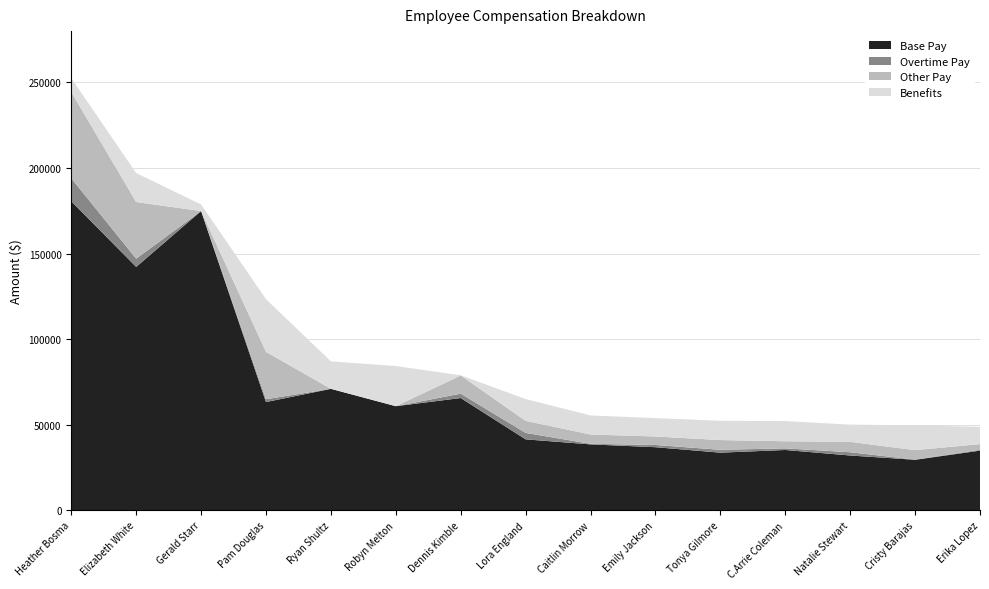

Reading left to right, what are all the values shown in this chart?

Base Pay: Heather Bosma=180602.9	Elizabeth White=142251.5	Gerald Starr=174899.9	Pam Douglas=63308.9	Ryan Shultz=71021.0	Robyn Melton=60888.8	Dennis Kimble=65653.9	Lora England=41517.3	Caitlin Morrow=38583.4	Emily Jackson=36926.7	Tonya Gilmore=33744.4	C.Arrie Coleman=35301.6	Natalie Stewart=32080.6	Cristy Barajas=29582.5	Erika Lopez=34923.8
Overtime Pay: Heather Bosma=13432.4	Elizabeth White=4811.1	Gerald Starr=0.0	Pam Douglas=1665.1	Ryan Shultz=0.0	Robyn Melton=0.0	Dennis Kimble=2558.1	Lora England=3763.0	Caitlin Morrow=327.2	Emily Jackson=1297.7	Tonya Gilmore=1668.4	C.Arrie Coleman=951.5	Natalie Stewart=1902.5	Cristy Barajas=78.4	Erika Lopez=489.4
Other Pay: Heather Bosma=50373.2	Elizabeth White=33081.3	Gerald Starr=0.0	Pam Douglas=27657.9	Ryan Shultz=0.0	Robyn Melton=0.0	Dennis Kimble=10609.8	Lora England=7039.8	Caitlin Morrow=5439.4	Emily Jackson=4962.4	Tonya Gilmore=5687.9	C.Arrie Coleman=4140.9	Natalie Stewart=6055.8	Cristy Barajas=5567.1	Erika Lopez=3314.5
Benefits: Heather Bosma=8100.0	Elizabeth White=16936.0	Gerald Starr=3825.0	Pam Douglas=30764.2	Ryan Shultz=16049.4	Robyn Melton=23450.0	Dennis Kimble=109.0	Lora England=12720.0	Caitlin Morrow=11120.0	Emily Jackson=10730.0	Tonya Gilmore=11259.2	C.Arrie Coleman=11780.0	Natalie Stewart=10080.0	Cristy Barajas=14497.7	Erika Lopez=10080.0